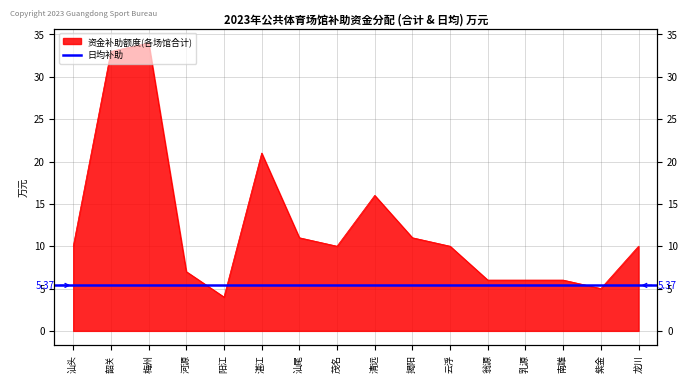

What position from the right is 揭阳?

7